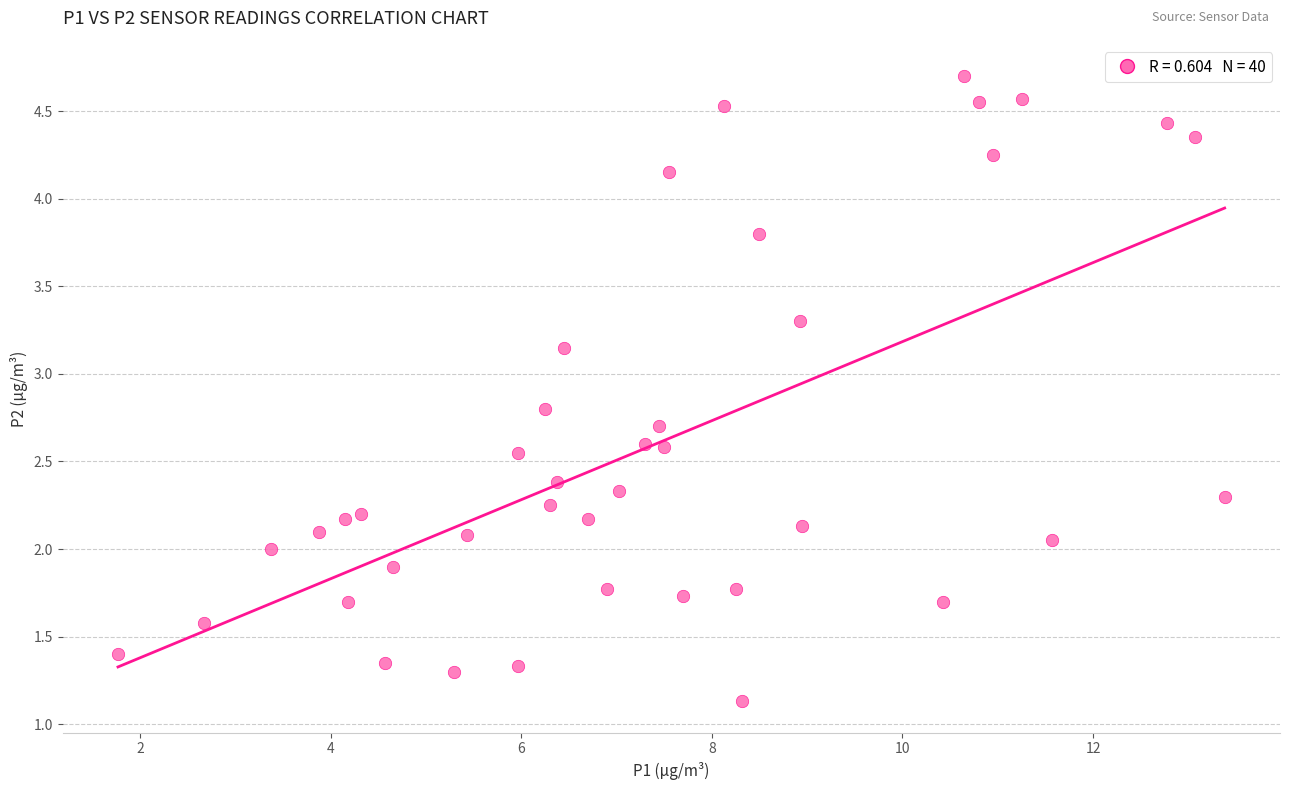

What is the range of Y values (max minus min)?

3.6